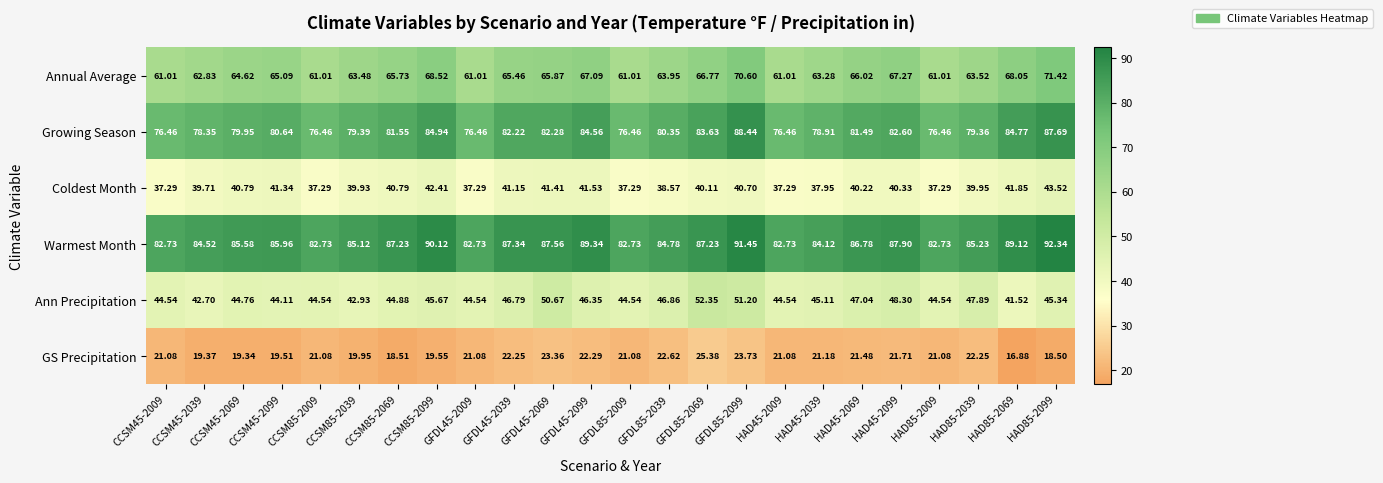

Which series has the largest total across all categories?

Warmest Month